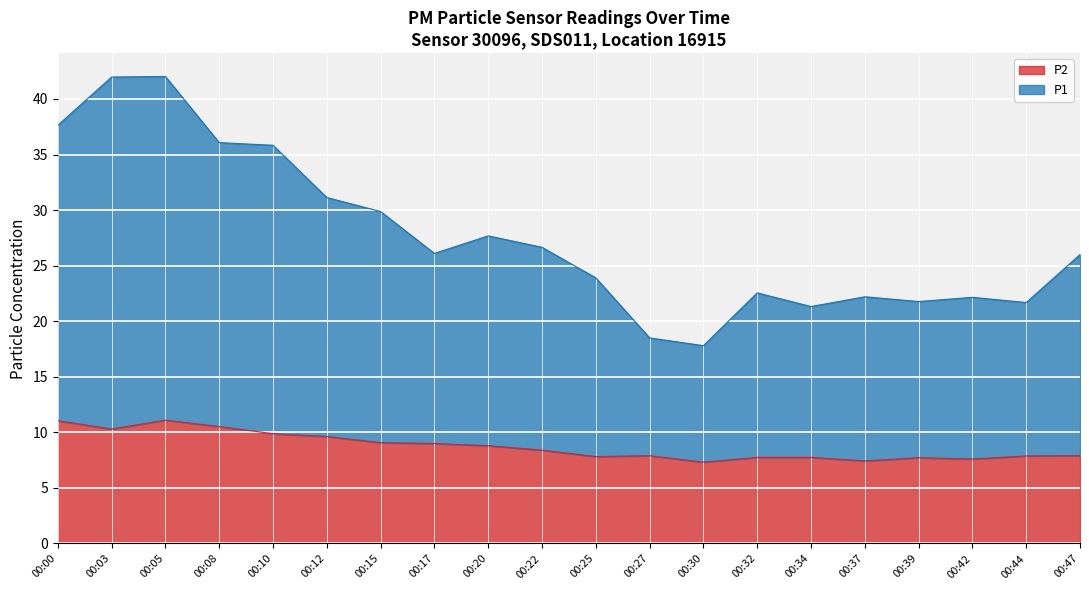

What is the total value across all series at 00:30?

17.8